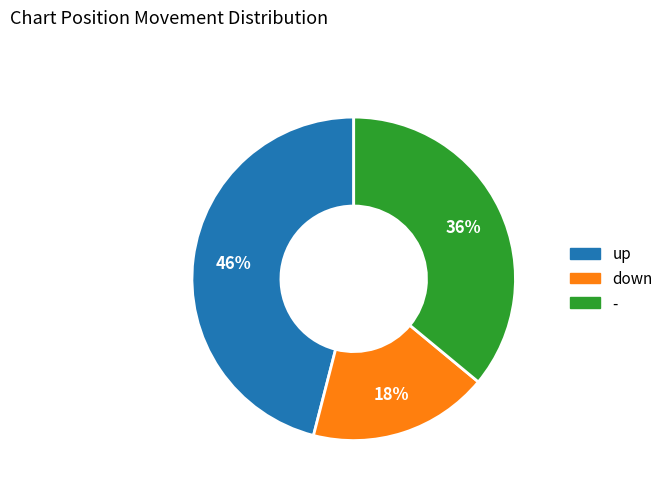

To the nearest percent, what is the difference between the - and down slice percentages?

18%